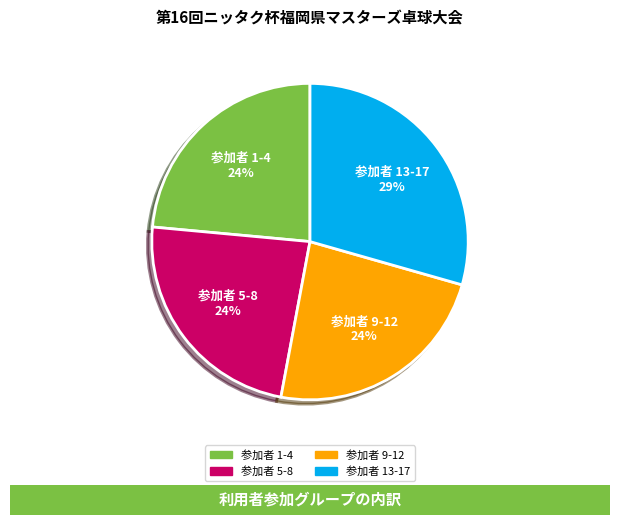

Approximately how many times larger is the value at 参加者 5-8 compared to 参加者 1-4?

1.0